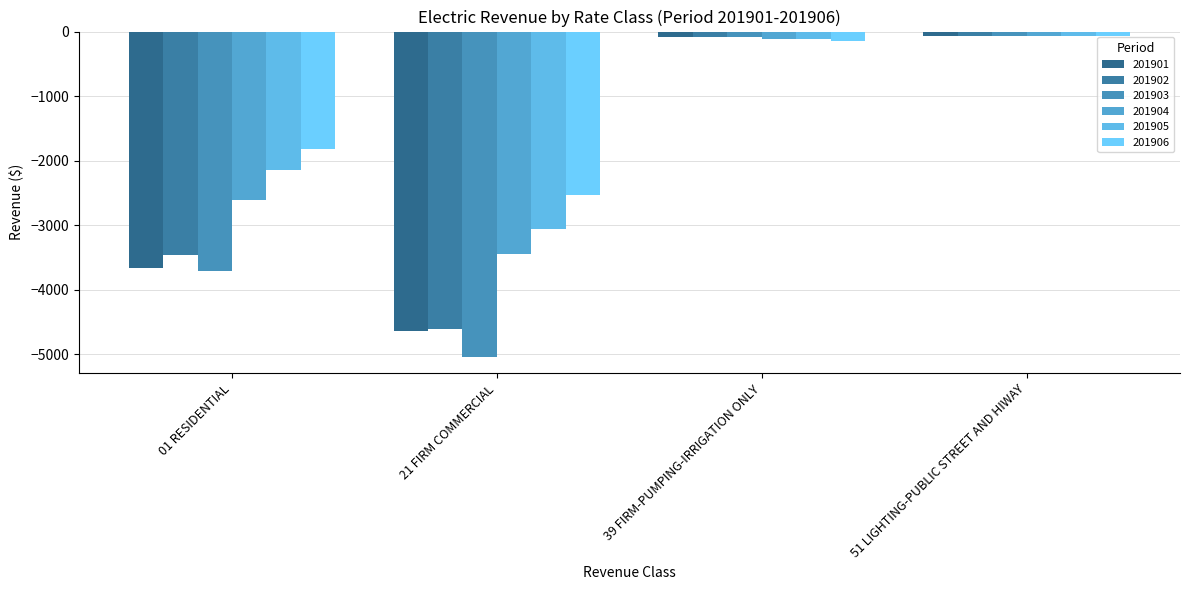

What is the average value of the 201903 series?

-2224.2